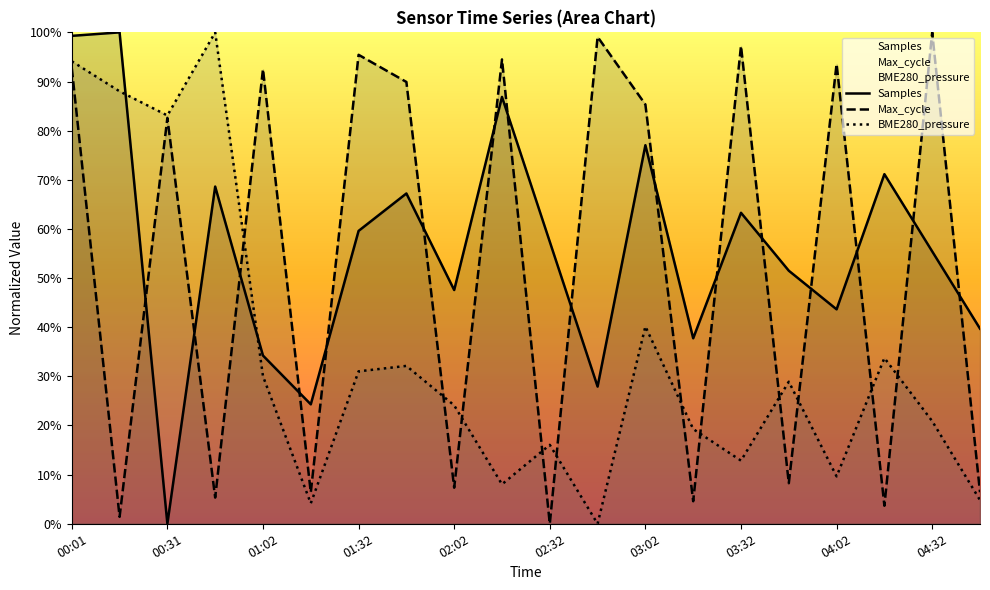

How many data points in Samples are above 0?

19